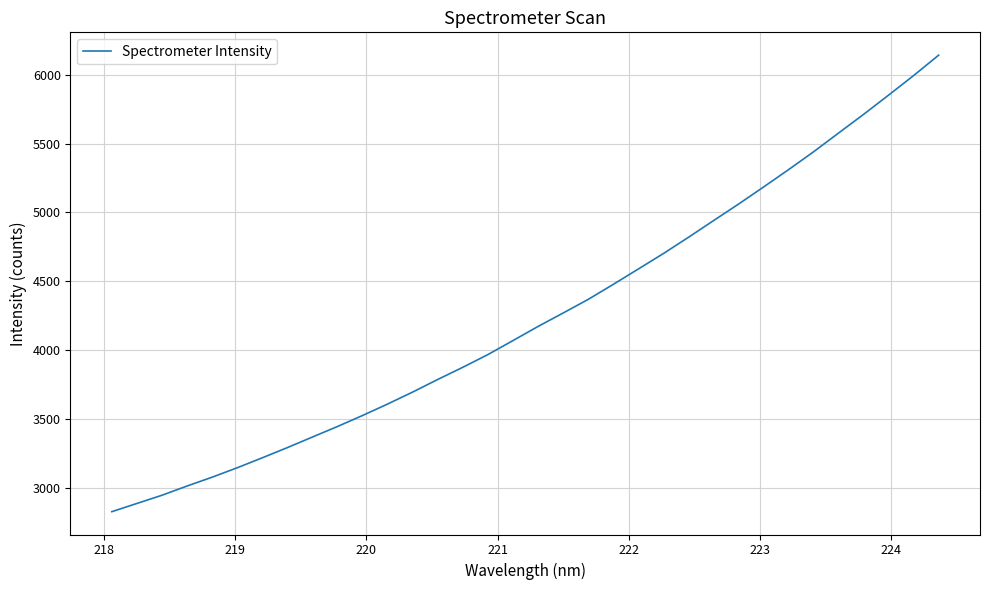

What is the smallest value displayed?

2825.9